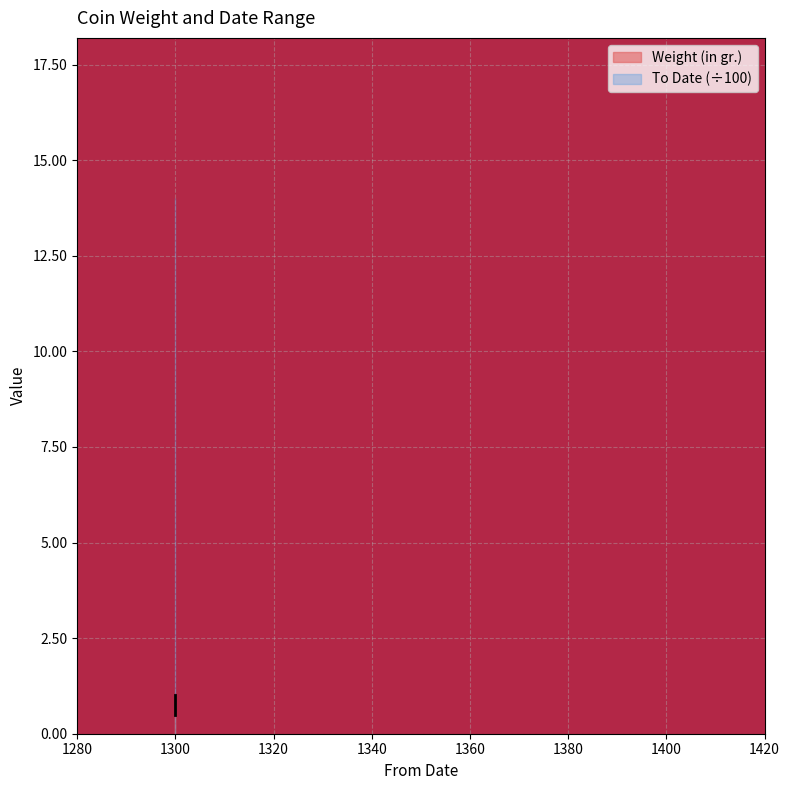

How many lines are shown in the chart?

1